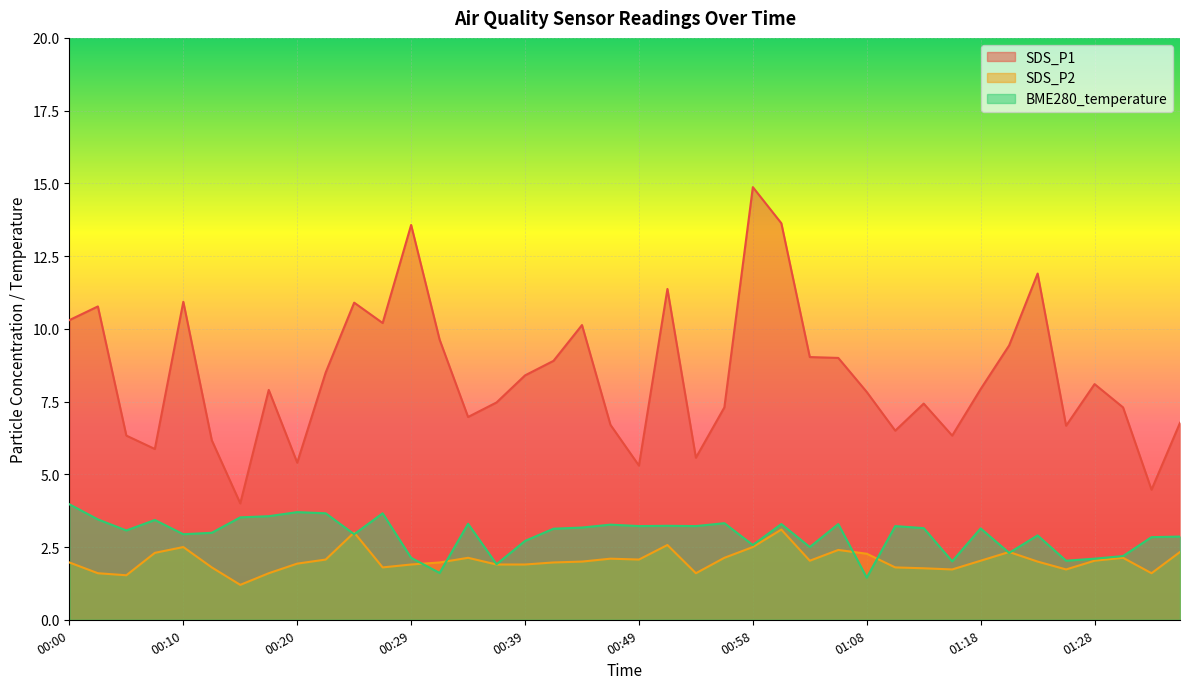

Which series has the largest range (max minus min)?

SDS_P1